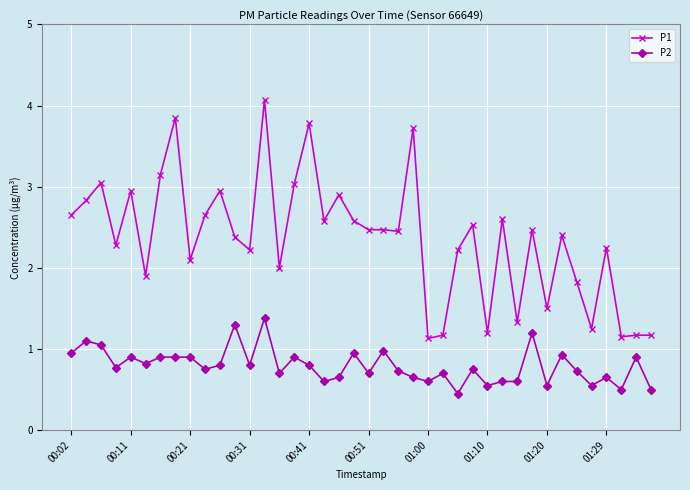

What is the difference between the maximum and second lowest values in the P1 series?

2.9